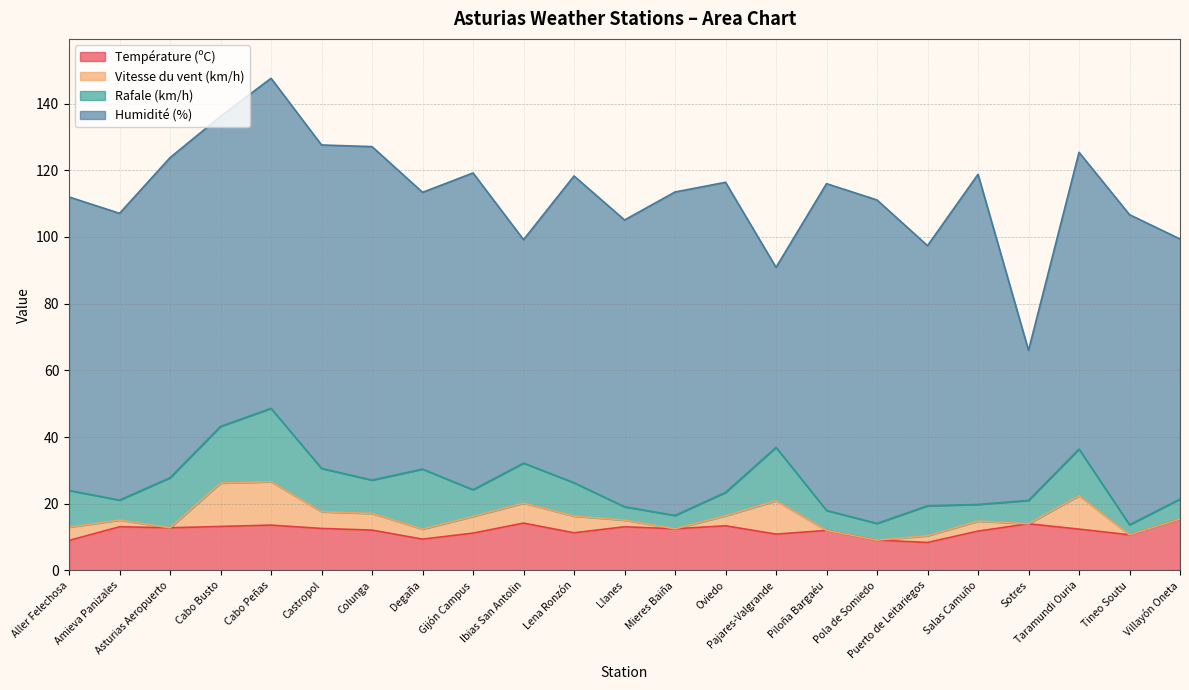

True or false: Humidité (%) and Température (ºC) intersect in this chart.

False